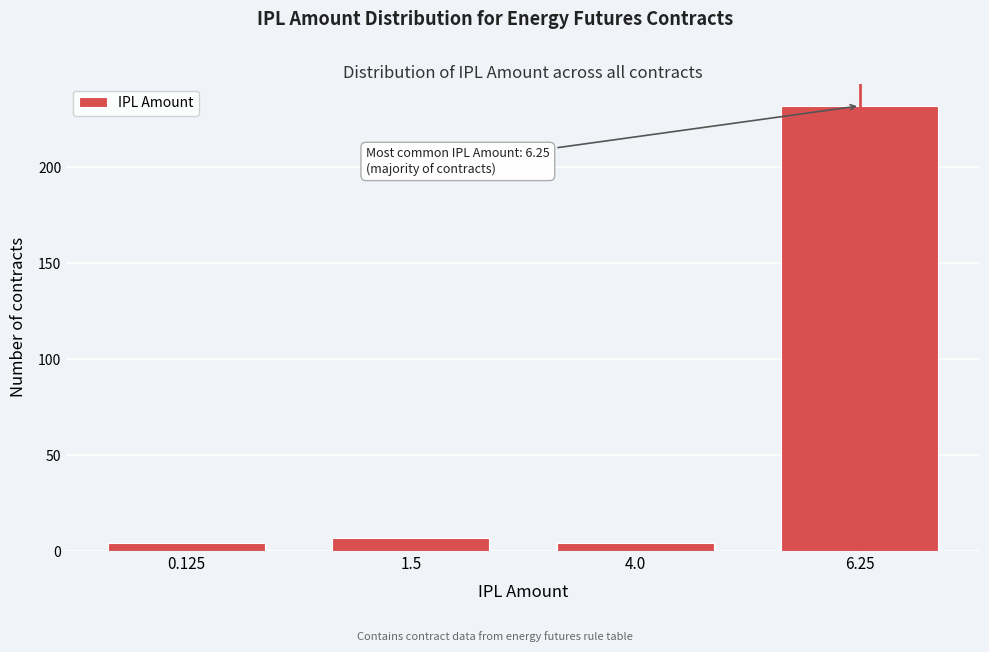

Reading left to right, extract all data points from this chart.

0.125=4	1.5=7	4.0=4	6.25=232